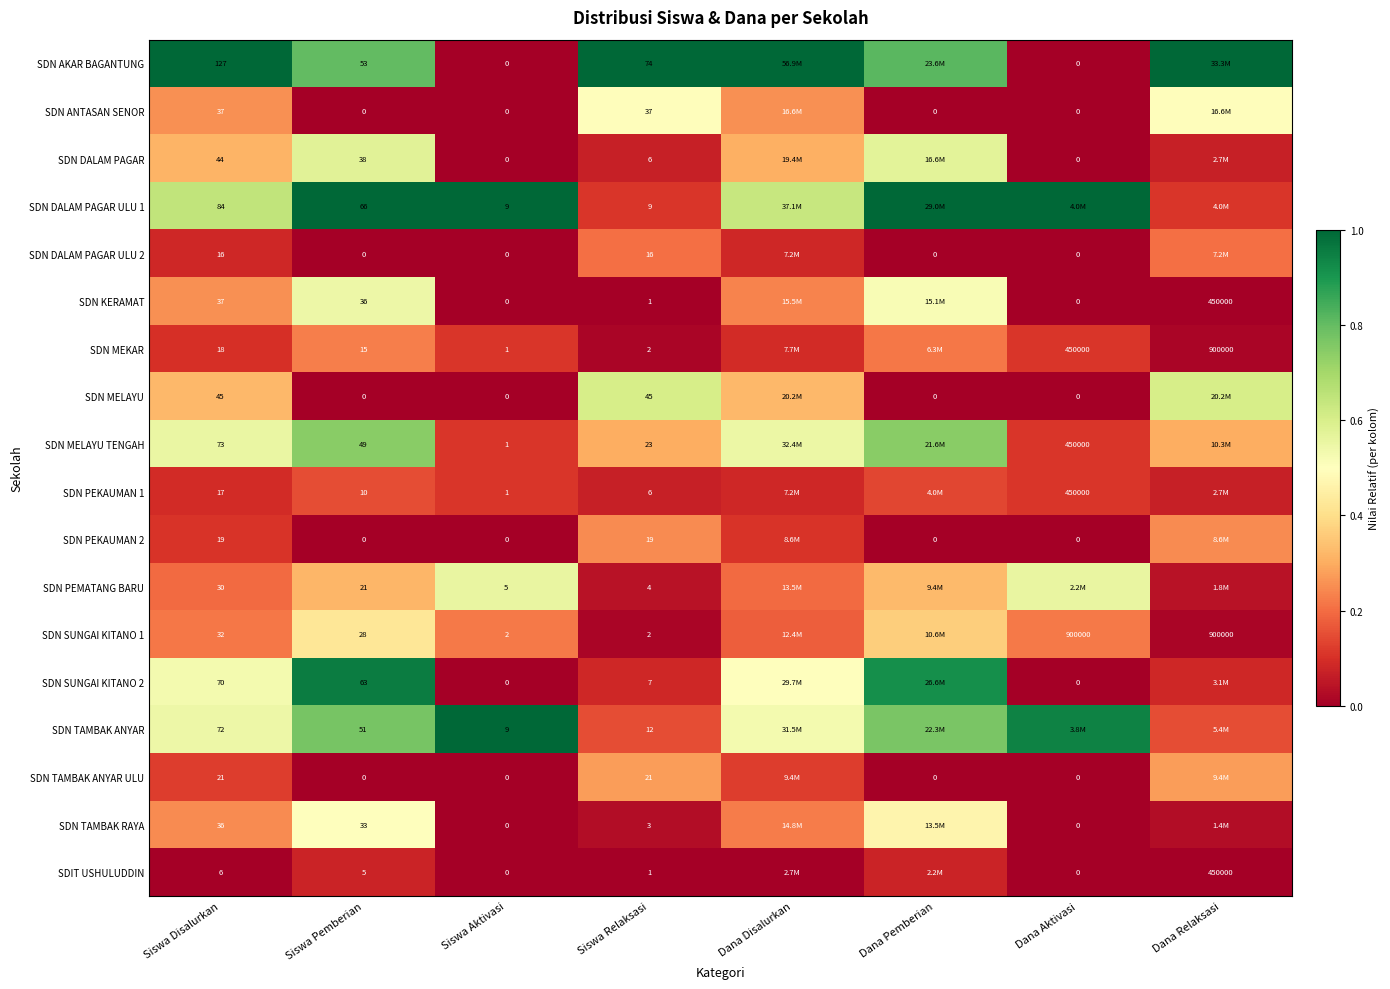

Is the value of SDN MELAYU TENGAH at Siswa Relaksasi greater than the value of SDN PEMATANG BARU at Siswa Aktivasi?

Yes